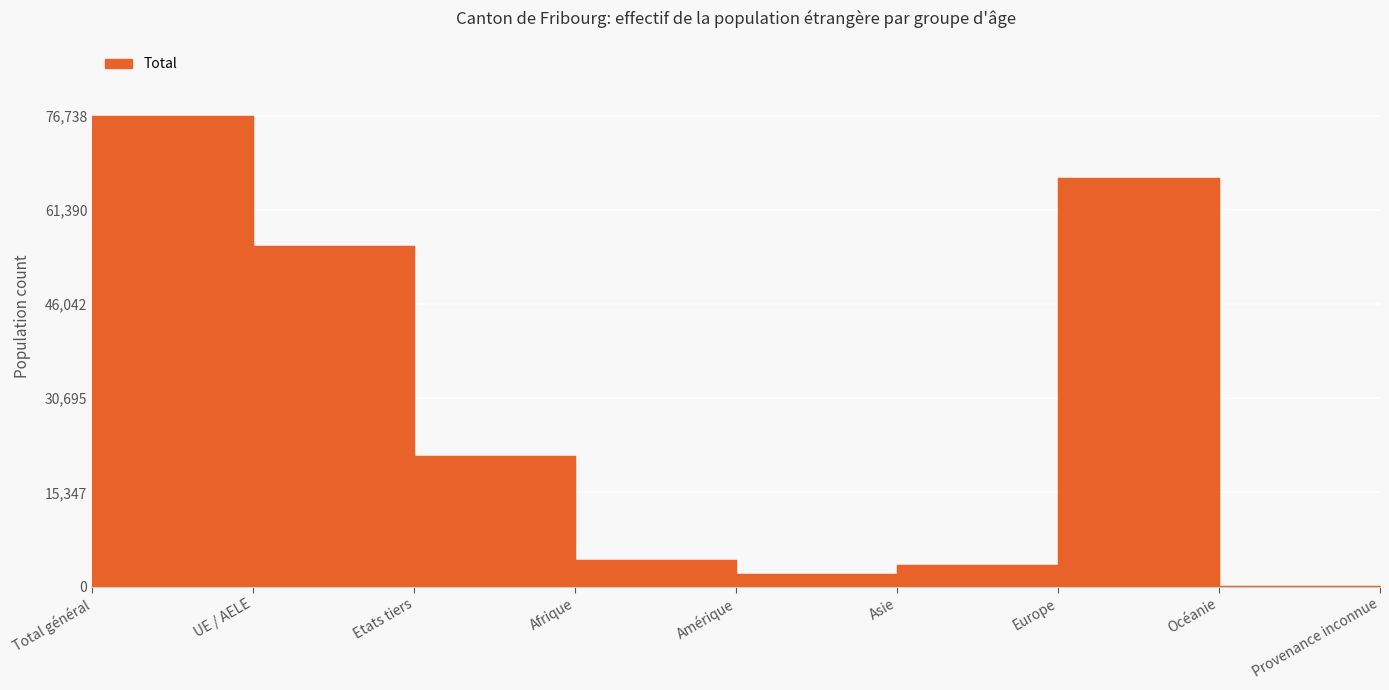

What is the maximum value shown in the chart?

76738